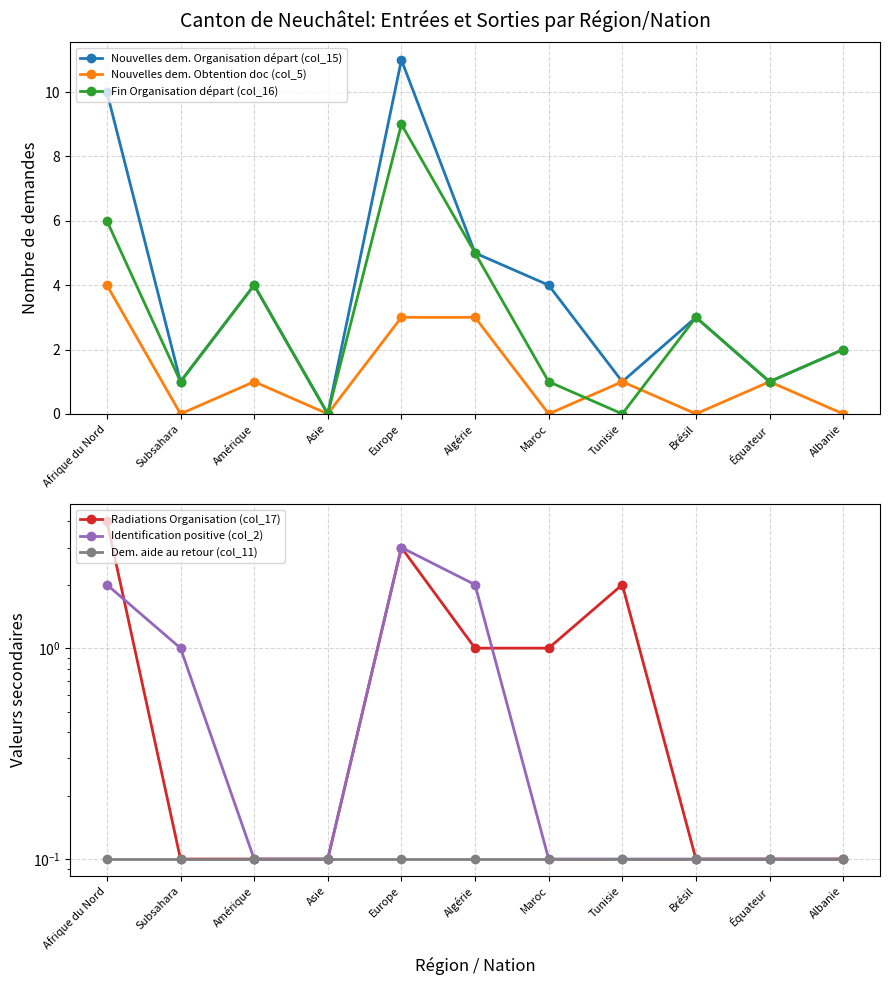

How many interior local peaks does the Nouvelles dem. Organisation départ (col_15) series have?

3